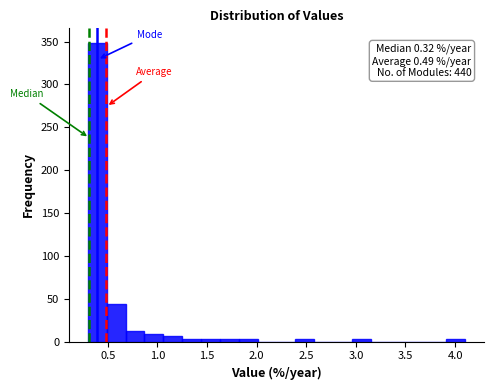

Read against the x-axis, roughly where is the centre of the tallest bar?

0.40